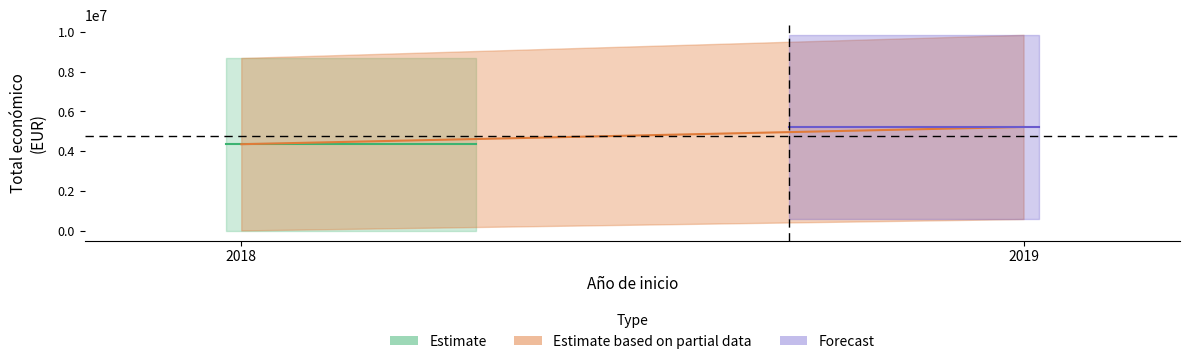

Reading right to left, extract all data points from this chart.

Total economico: 2019=591878	2019=9847932	2018=8686325	2018=19478
Año de inicio: 2019=2019	2019=2019	2018=2018	2018=2018